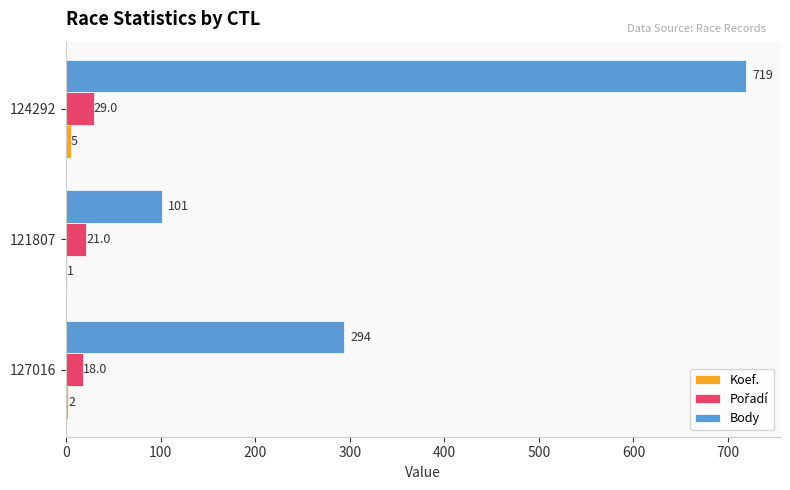

Which category has the highest value across all series?

124292